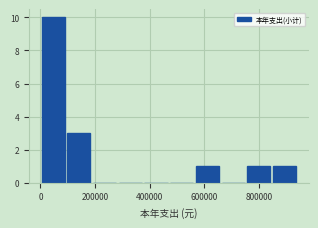

Reading left to right, list every bar in this chart as the range it spans on the x-axis followed by its height. Neither the bar edges nor the heights are printed on the chart, so give them approximately, as read against the axes.

0 to 100000: 10
100000 to 200000: 3
200000 to 280000: 0
280000 to 380000: 0
380000 to 480000: 0
480000 to 560000: 0
560000 to 660000: 1
660000 to 760000: 0
760000 to 860000: 1
860000 to 940000: 1